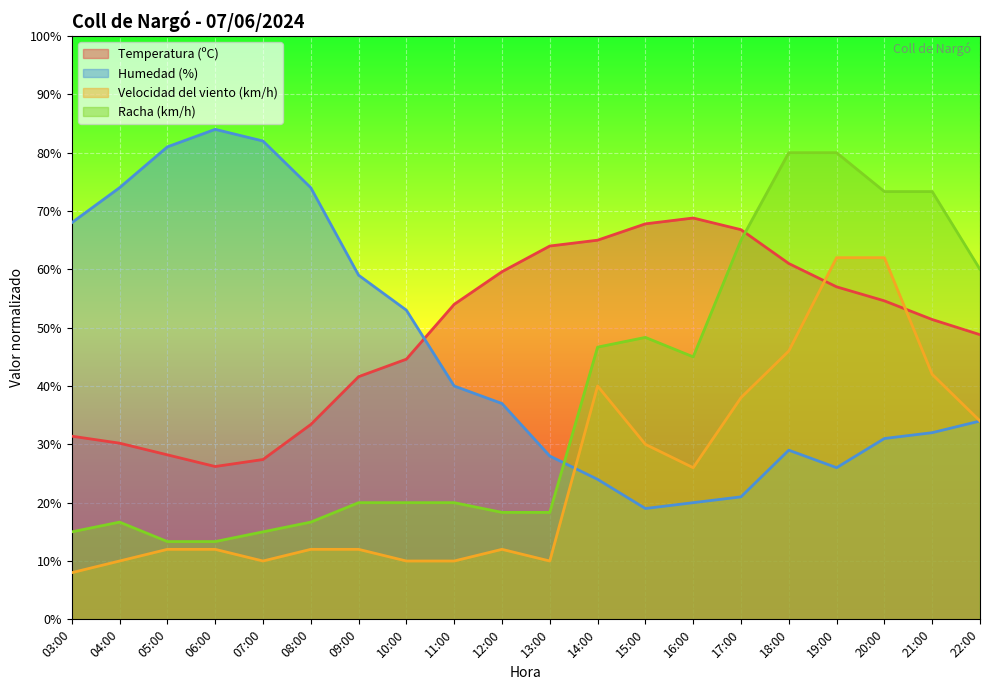

True or false: Velocidad del viento (km/h) has more than 1 interior local peaks.

True